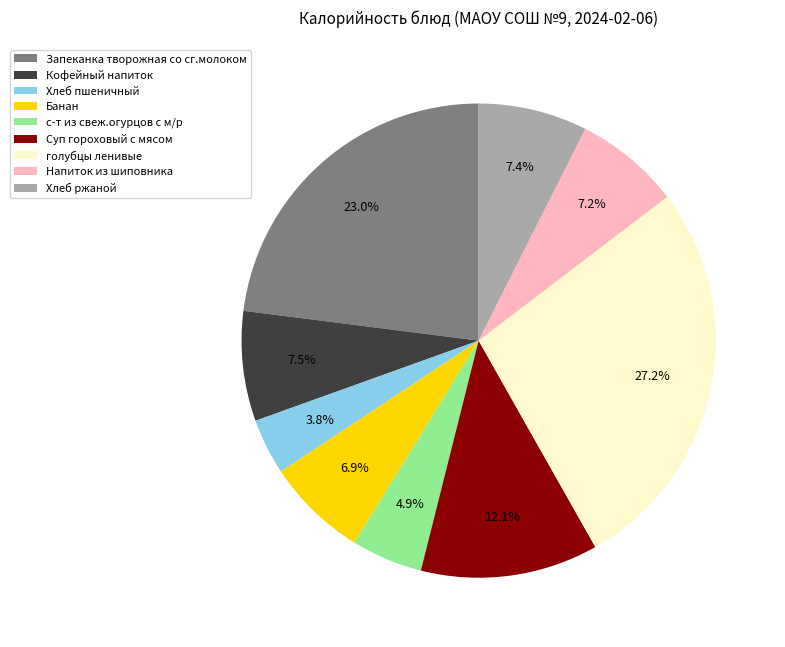

Between Запеканка творожная со сг.молоком and Суп гороховый с мясом, which is larger?

Запеканка творожная со сг.молоком